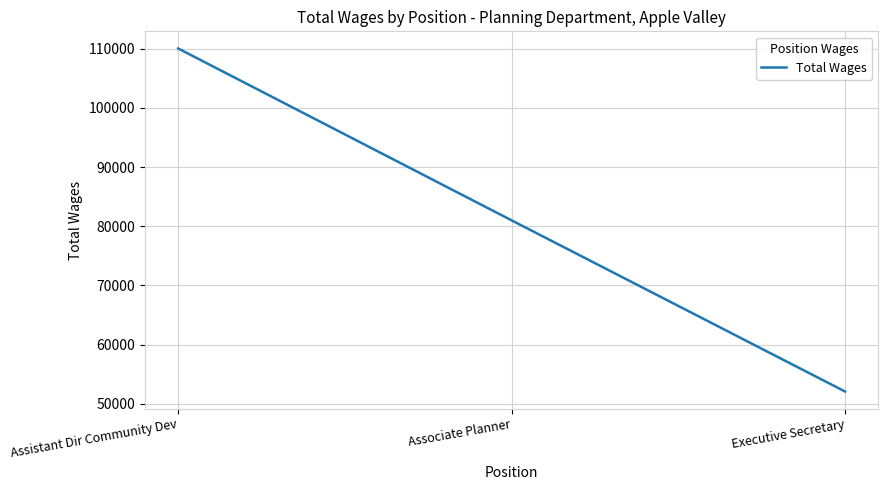

Where does the data first go above 81006?

Assistant Dir Community Dev